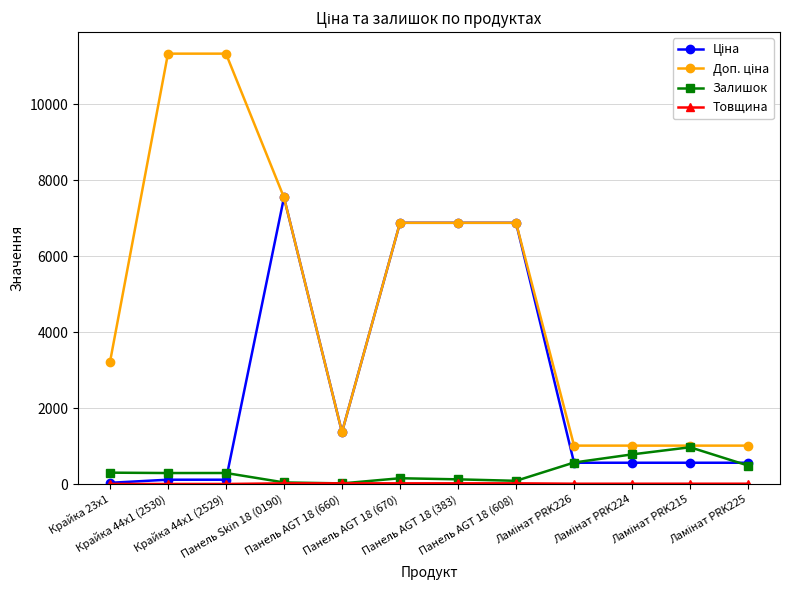

How many distinct data groups are displayed?

4